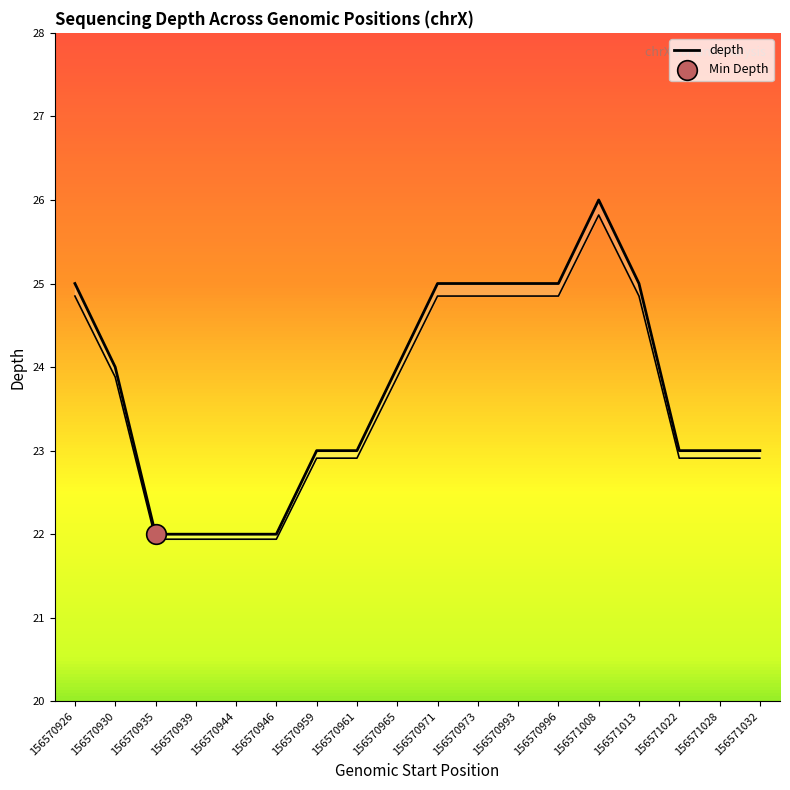

Between 156570944 and 156570973, which is larger?

156570973